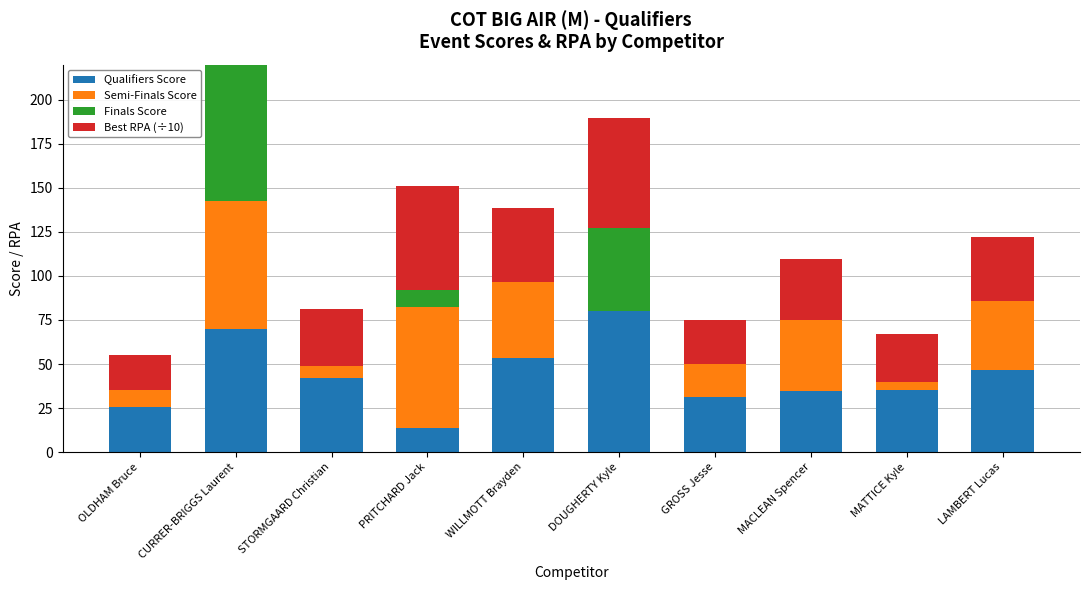

How many values in the Best RPA (÷10) series are below 36?

5